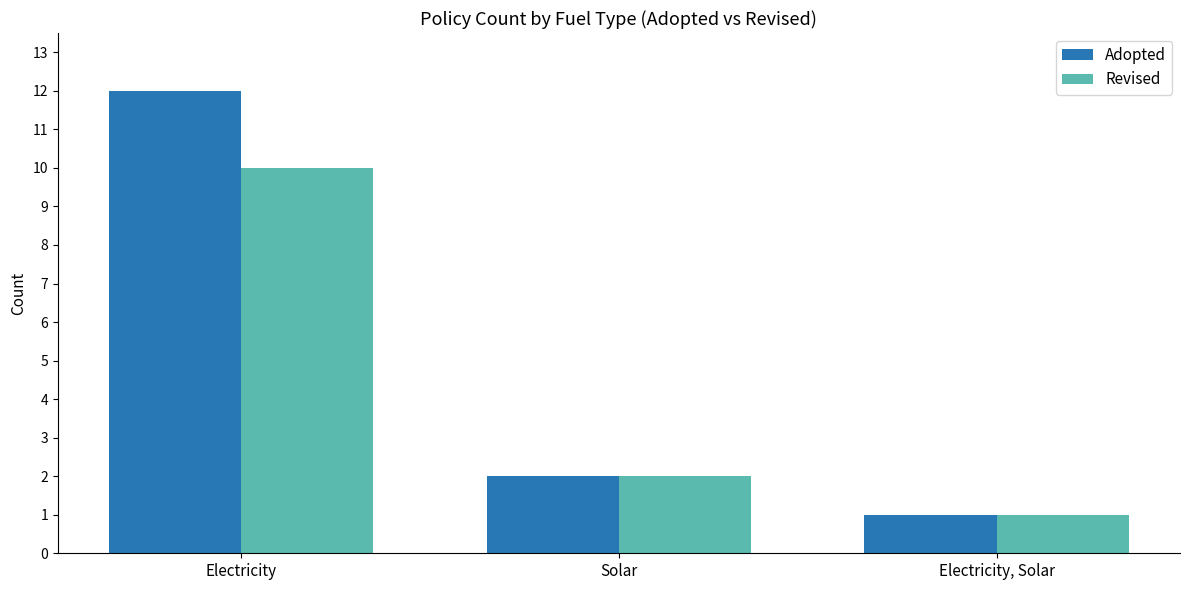

List the series in order of their peak value, highest first.

Adopted, Revised